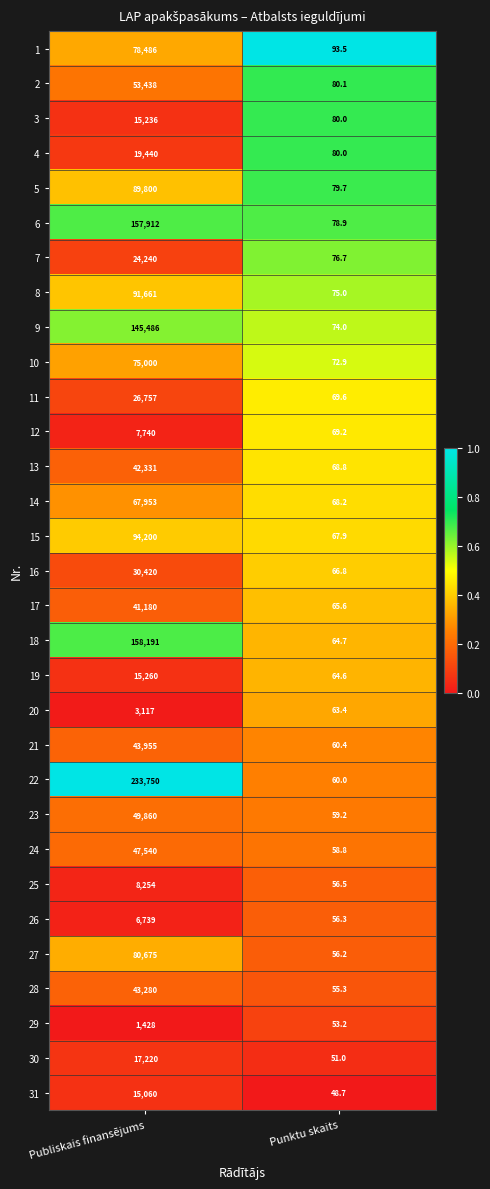

What is the minimum value for 1?

93.5